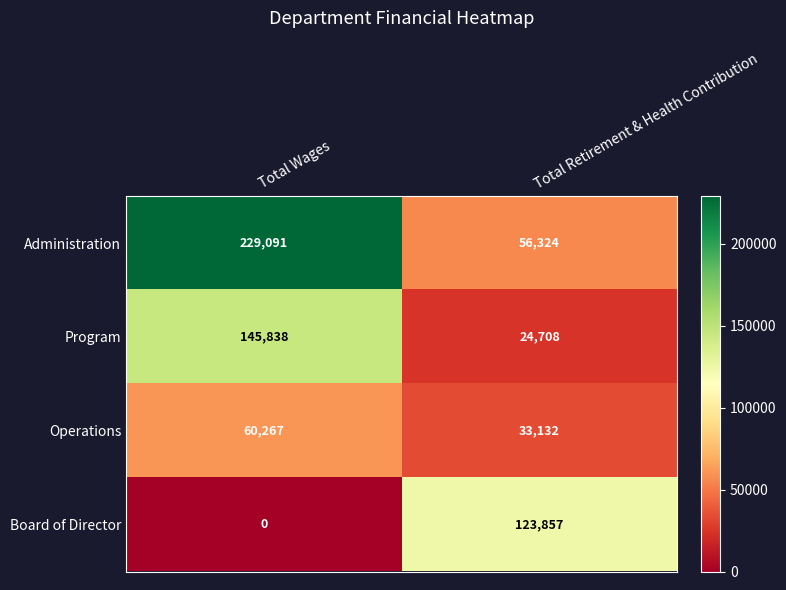

At which label is Administration closest to 142707?

Total Retirement & Health Contribution